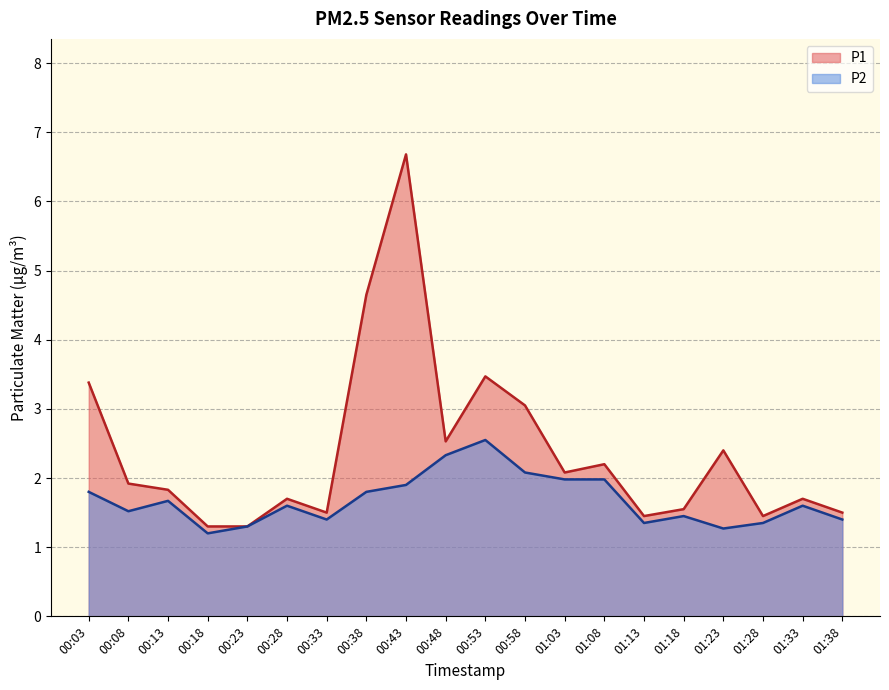

True or false: P1 and P2 cross at least once.

False